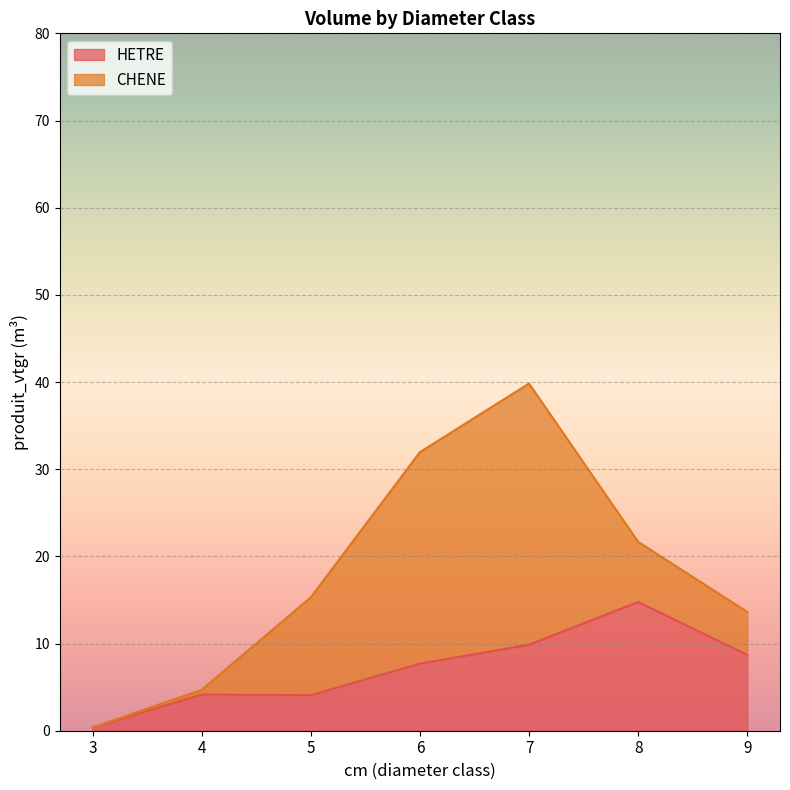

List the labels in order of value, largest first.

8, 7, 9, 6, 4, 5, 3